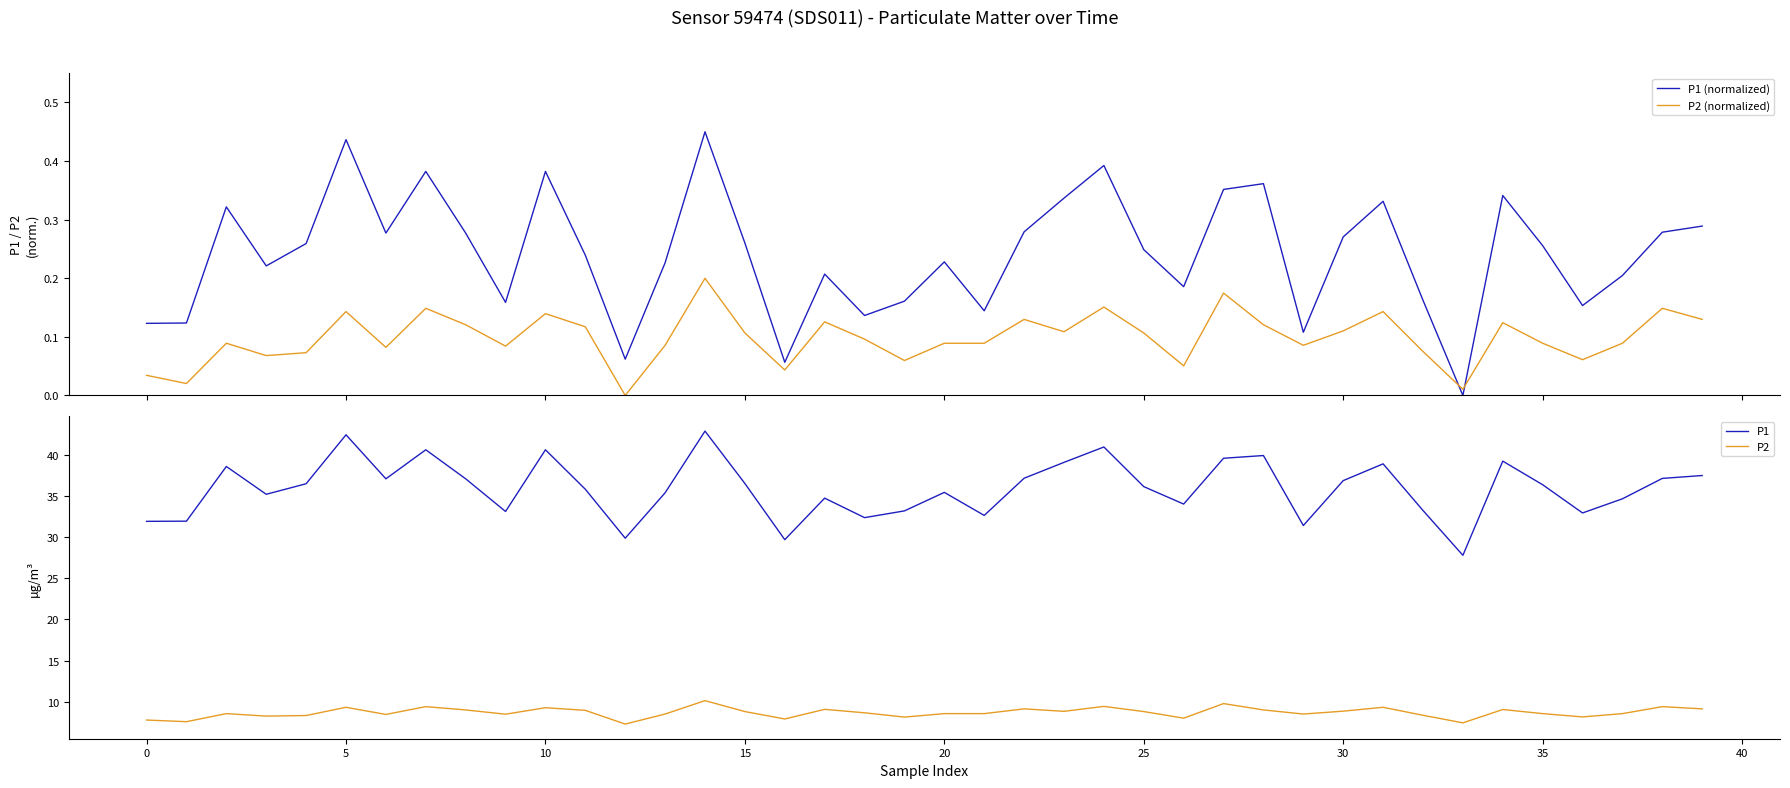

What are all the series names shown in the legend?

P1 (normalized), P2 (normalized), P1, P2